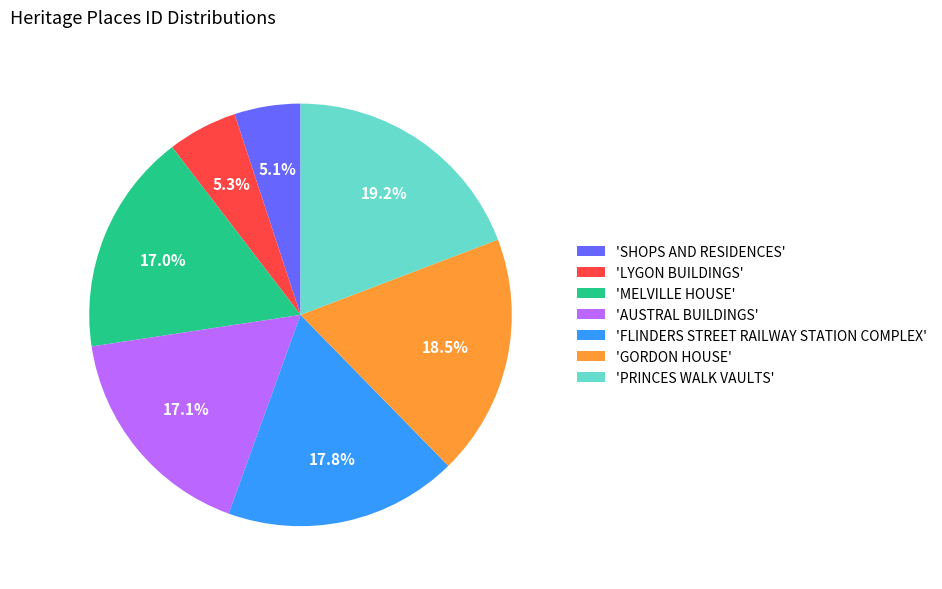

How much of the chart is everything except 'LYGON BUILDINGS'?

94.7%